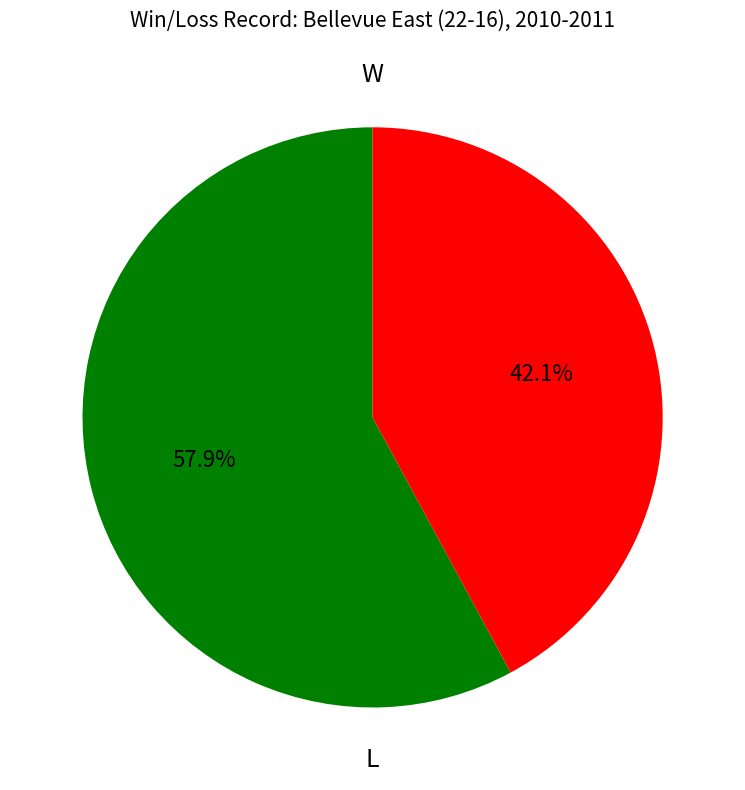

Does any single category account for the majority?

Yes